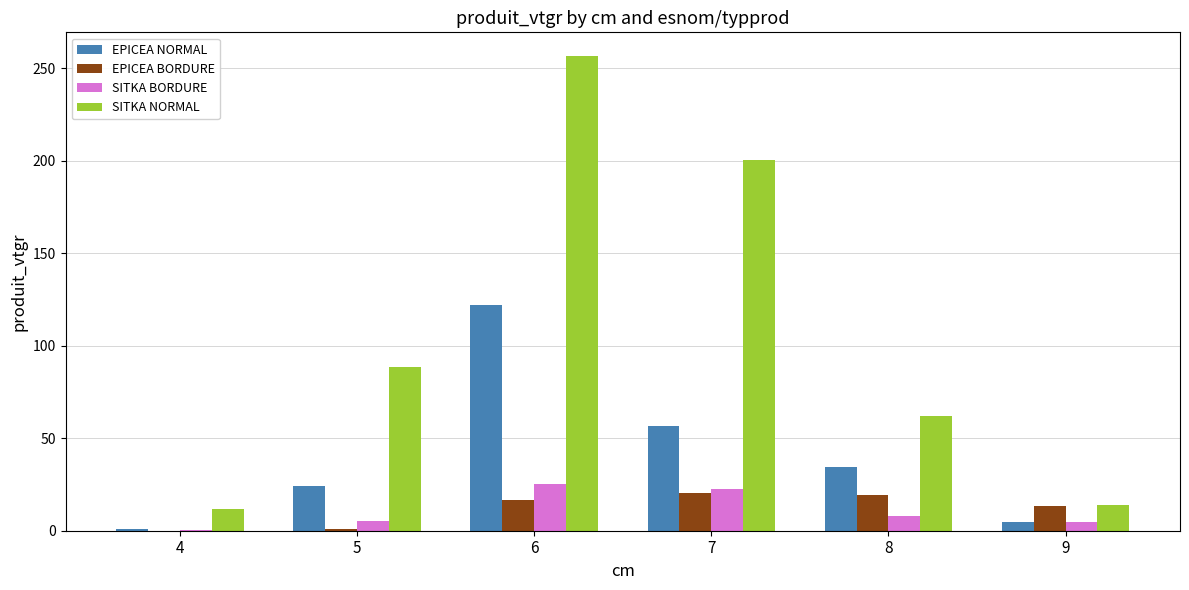

What is the total value across all series at 4?

13.4